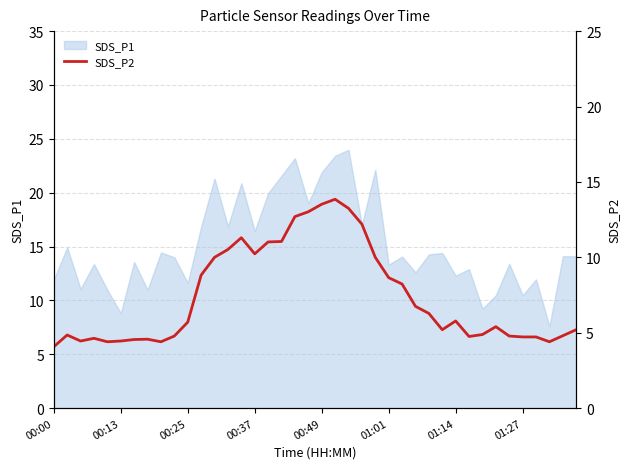

Reading right to left, what are all the values shown in this chart?

5.2	4.8	4.4	4.7	4.7	4.8	5.4	4.9	4.8	5.8	5.2	6.3	6.8	8.2	8.7	10.0	12.2	13.2	13.8	13.5	13.0	12.7	11.1	11.0	10.2	11.3	10.5	10.0	8.8	5.7	4.8	4.4	4.6	4.5	4.5	4.4	4.6	4.5	4.8	4.1